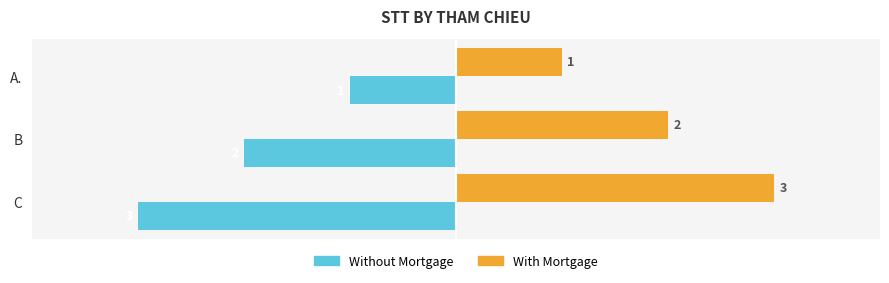

The value of With Mortgage at C is 2. True or false?

False